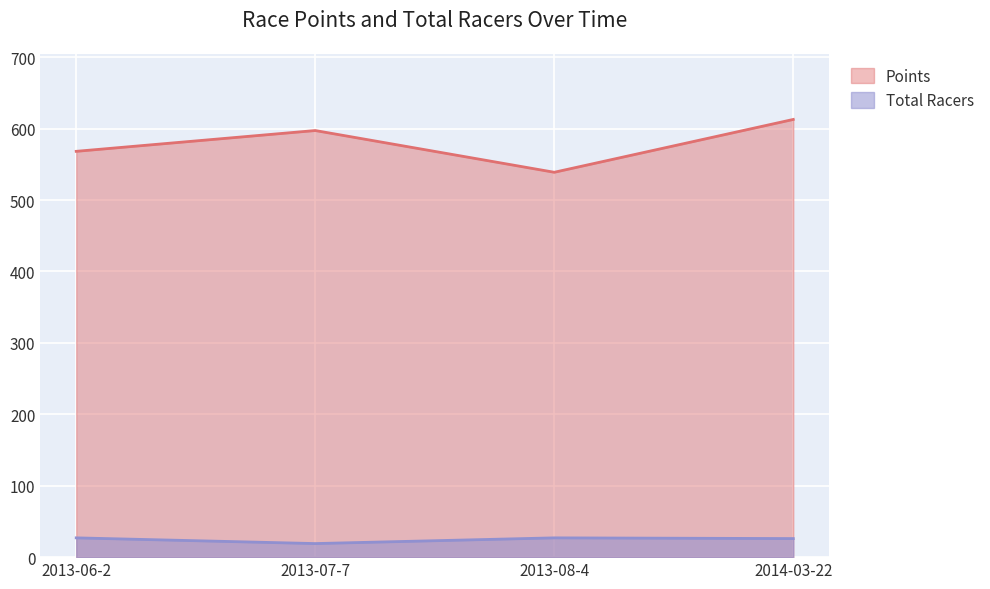

True or false: Total Racers has more than 2 interior local peaks.

False